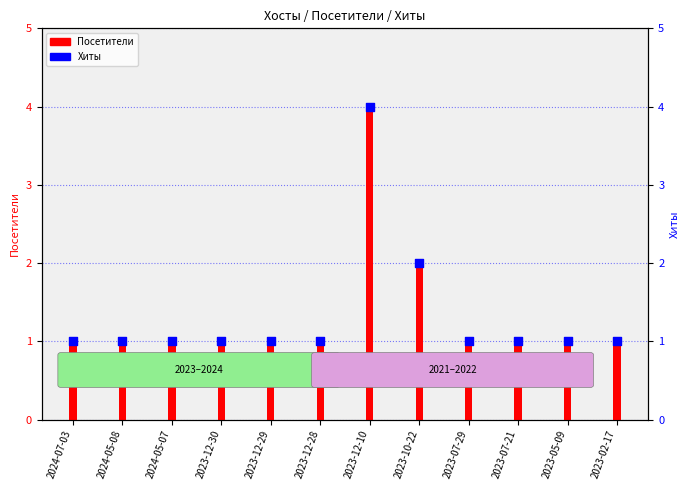

What are all the series names shown in the legend?

Посетители, Хиты